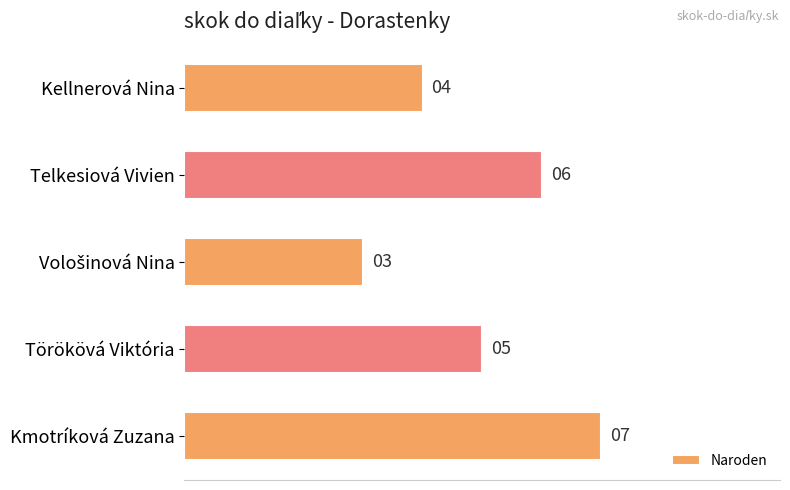

What is the value of the 4th bar from the top?

5